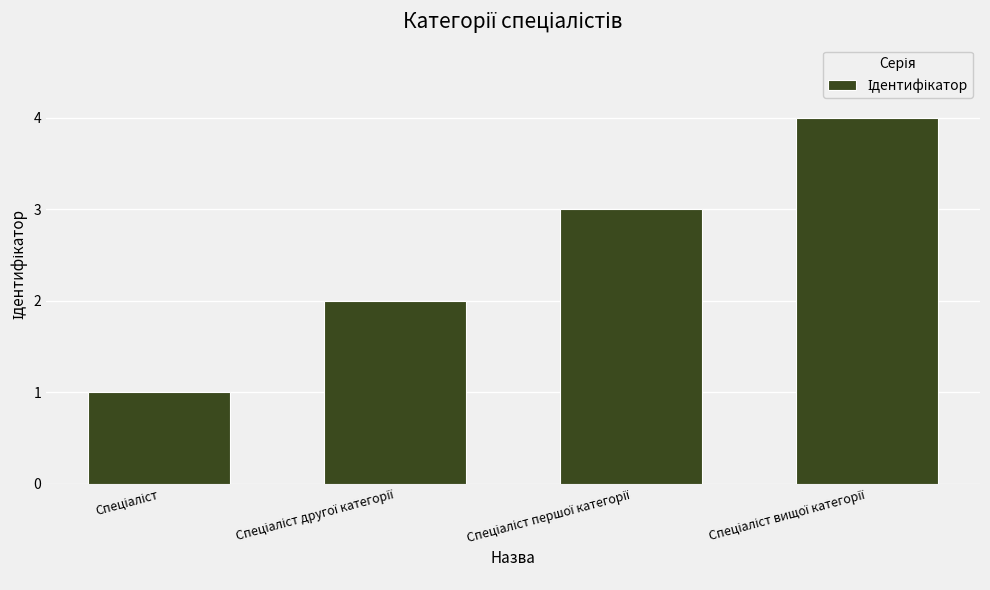

What is the maximum value shown in the chart?

4